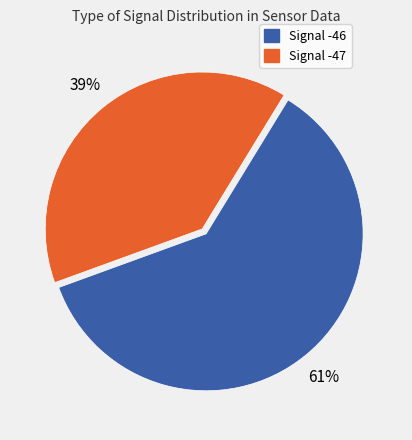

Is there any slice that represents more than half of the pie?

Yes